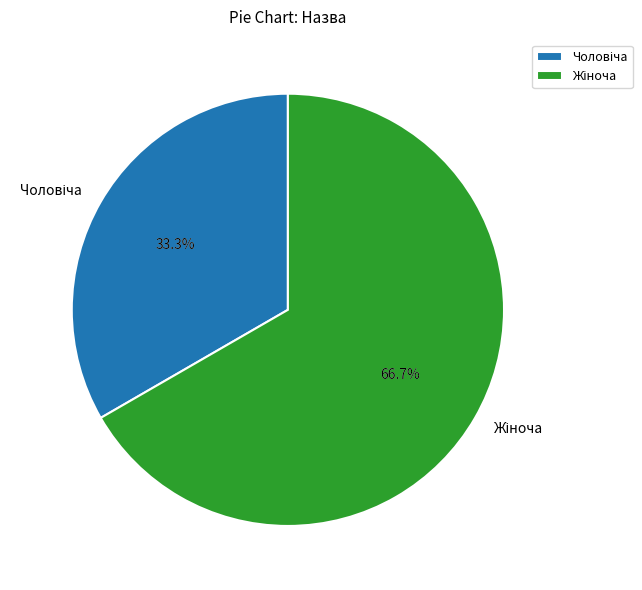

Between Жіноча and Чоловіча, which is larger?

Жіноча